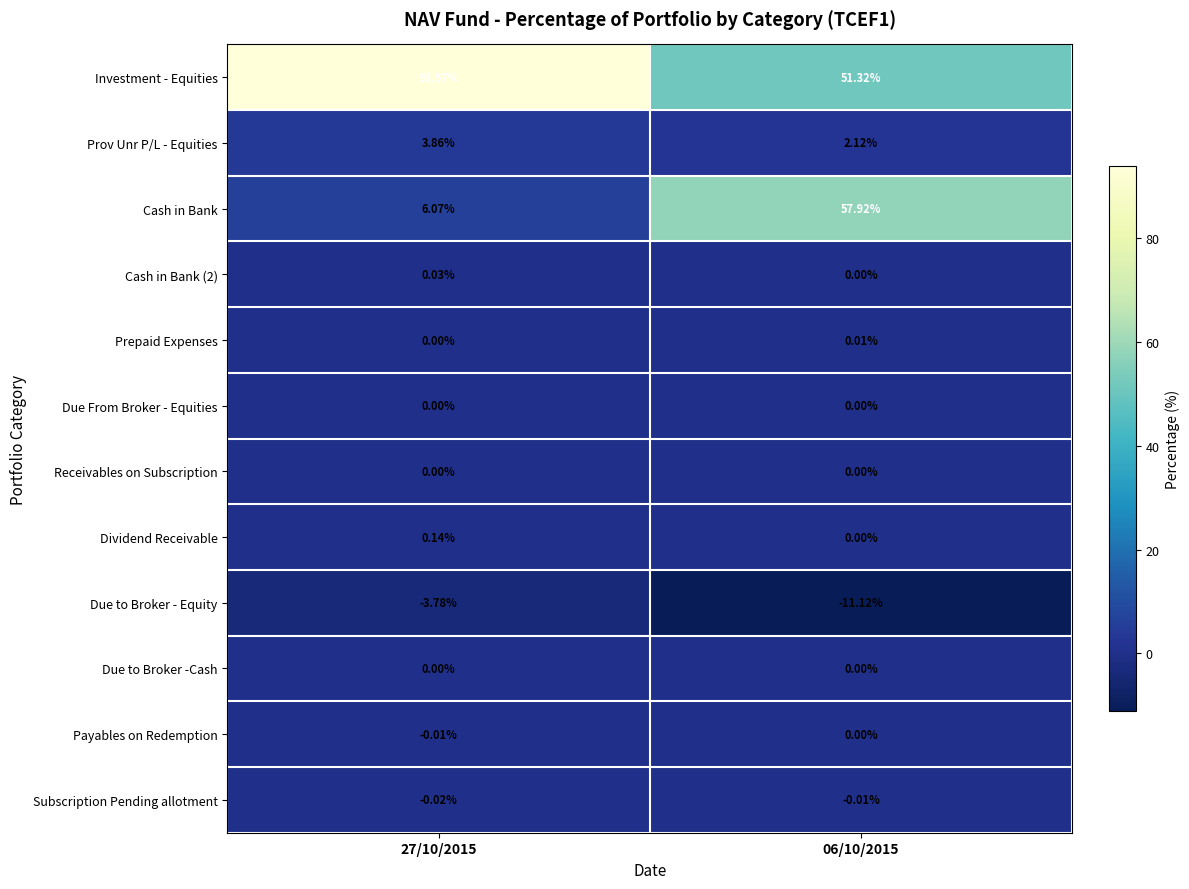

How many categories are shown in the chart?

2